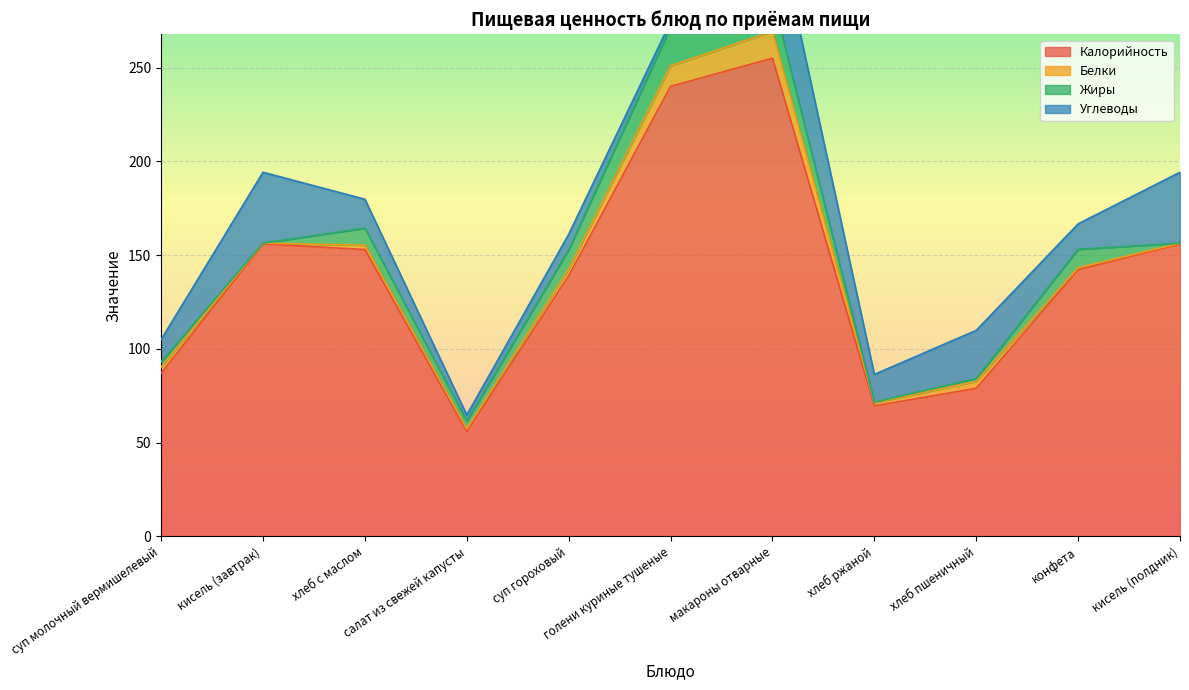

Reading right to left, extract all data points from this chart.

Калорийность: кисель (полдник)=156.0	конфета=142.2	хлеб пшеничный=79.0	хлеб ржаной=69.6	макароны отварные=255.0	голени куриные тушеные=240.0	суп гороховый=139.0	салат из свежей капусты=56.0	хлеб с маслом=153.0	кисель (завтрак)=156.0	суп молочный вермишелевый=87.0
Белки: кисель (полдник)=0.4	конфета=1.0	хлеб пшеничный=3.8	хлеб ржаной=1.7	макароны отварные=14.3	голени куриные тушеные=11.0	суп гороховый=3.5	салат из свежей капусты=1.4	хлеб с маслом=2.3	кисель (завтрак)=0.4	суп молочный вермишелевый=3.3
Жиры: кисель (полдник)=0.0	конфета=9.9	хлеб пшеничный=1.4	хлеб ржаной=0.3	макароны отварные=18.3	голени куриные тушеные=20.5	суп гороховый=10.3	салат из свежей капусты=4.1	хлеб с маслом=9.1	кисель (завтрак)=0.0	суп молочный вермишелевый=2.9
Углеводы: кисель (полдник)=37.8	конфета=13.6	хлеб пшеничный=25.7	хлеб ржаной=14.8	макароны отварные=48.7	голени куриные тушеные=2.9	суп гороховый=8.3	салат из свежей капусты=3.3	хлеб с маслом=15.4	кисель (завтрак)=37.8	суп молочный вермишелевый=11.8